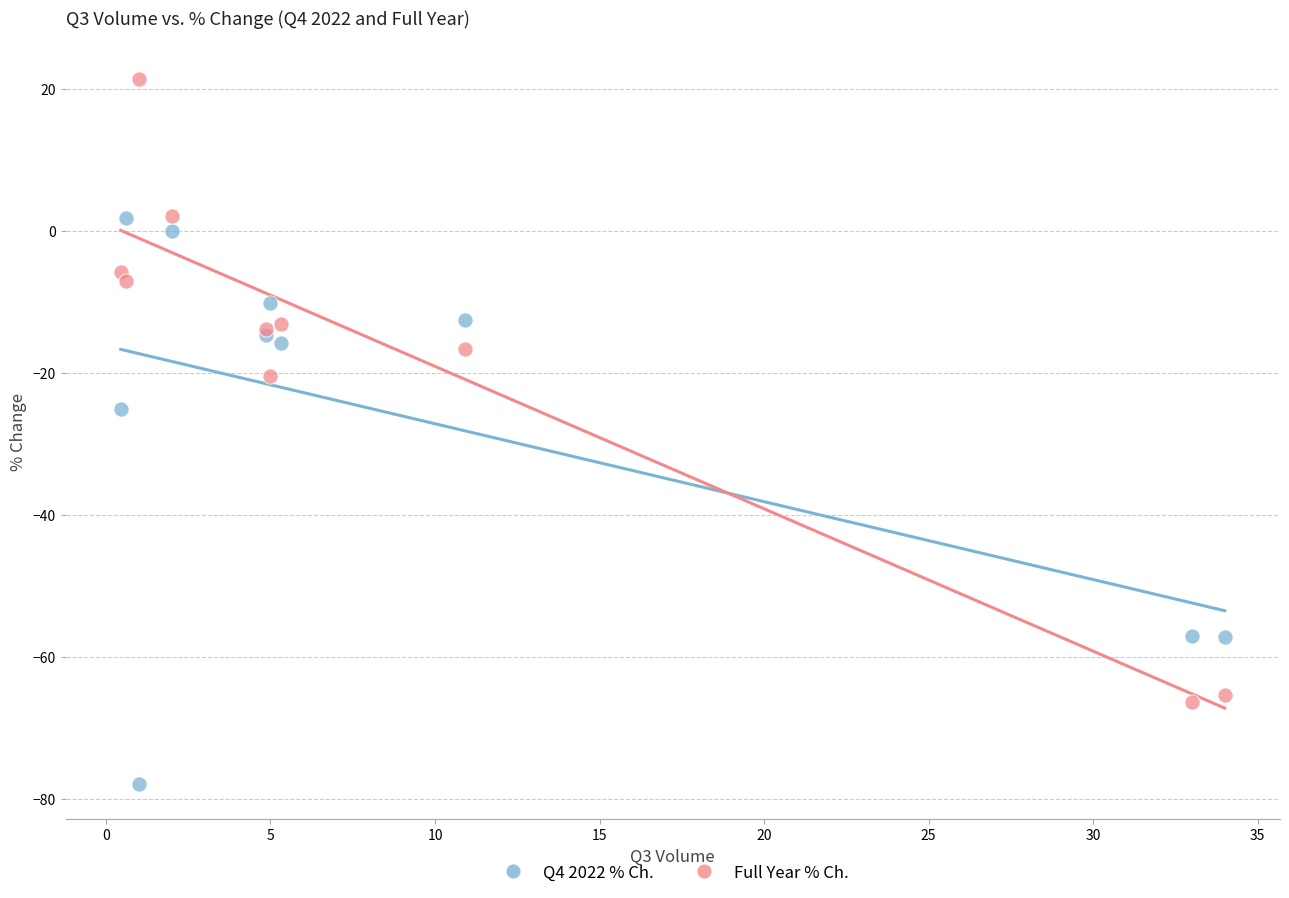

Which series contains the lowest Y value?

Q4 2022 % Ch.